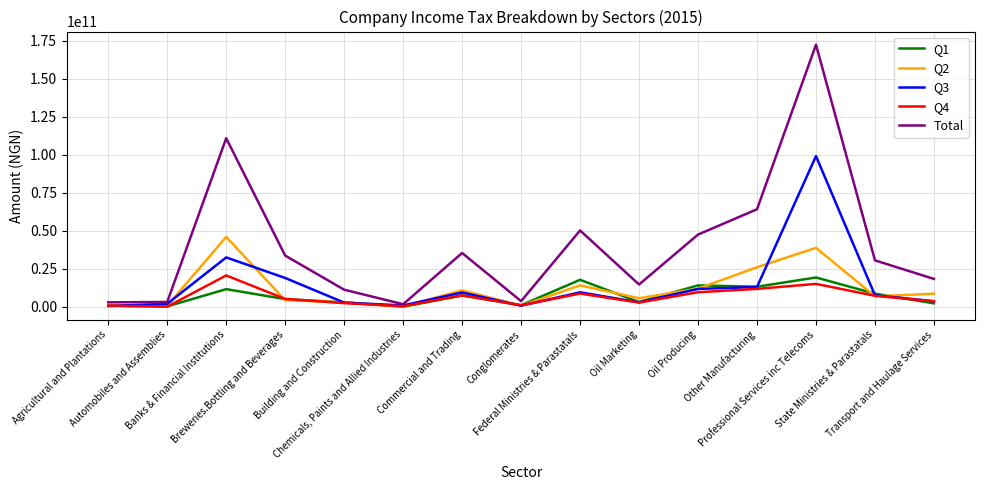

What are all the series names shown in the legend?

Q1, Q2, Q3, Q4, Total